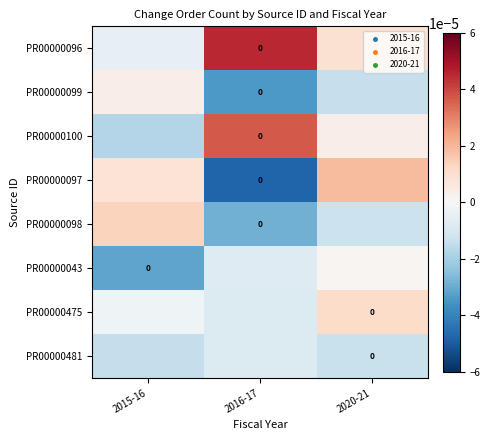

At which label is PR00000481 closest to 0?

2016-17